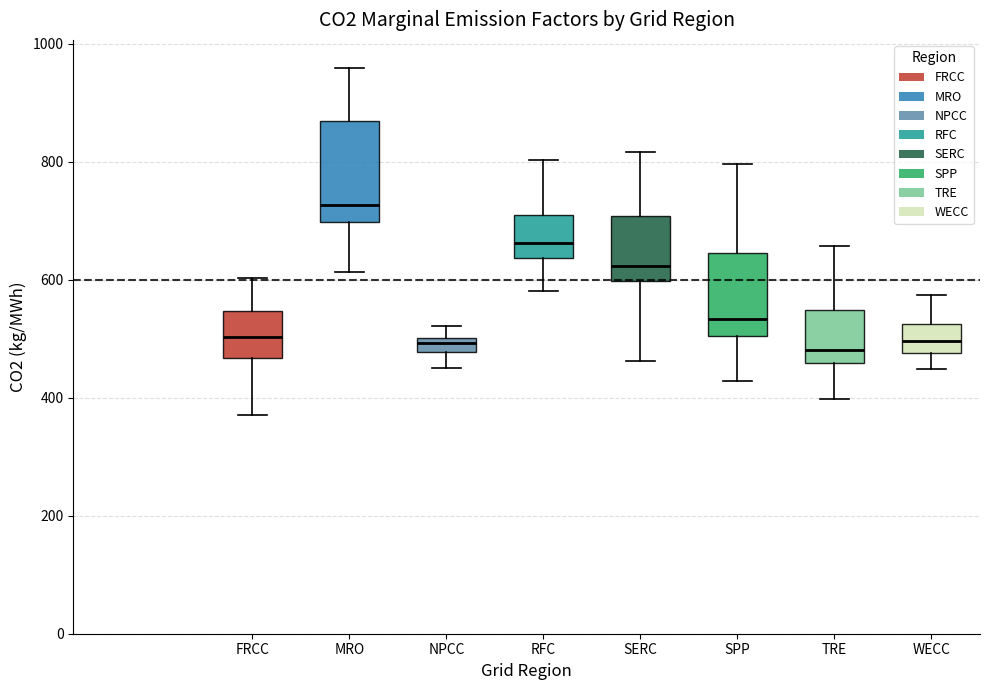

Which box is the tallest, from its lower edge to its upper edge?

MRO